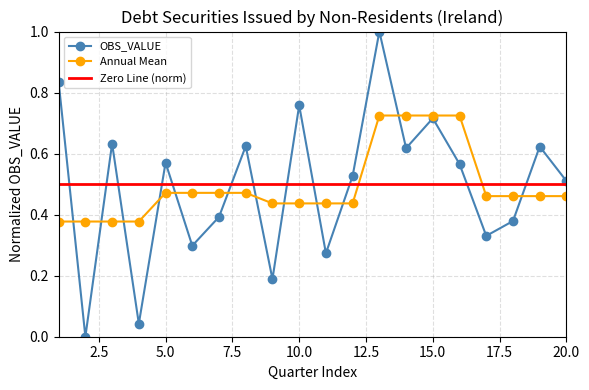

Which series has the widest spread of values?

OBS_VALUE